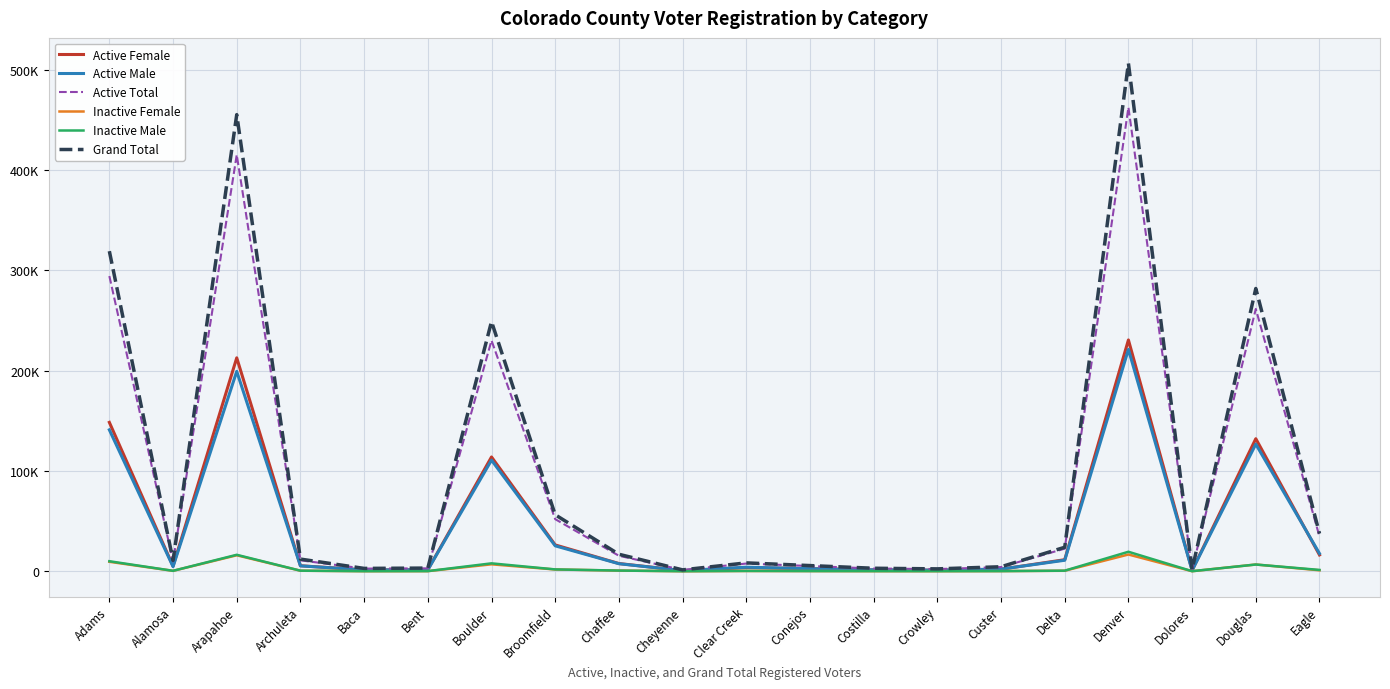

What are all the series names shown in the legend?

Active Female, Active Male, Active Total, Inactive Female, Inactive Male, Grand Total